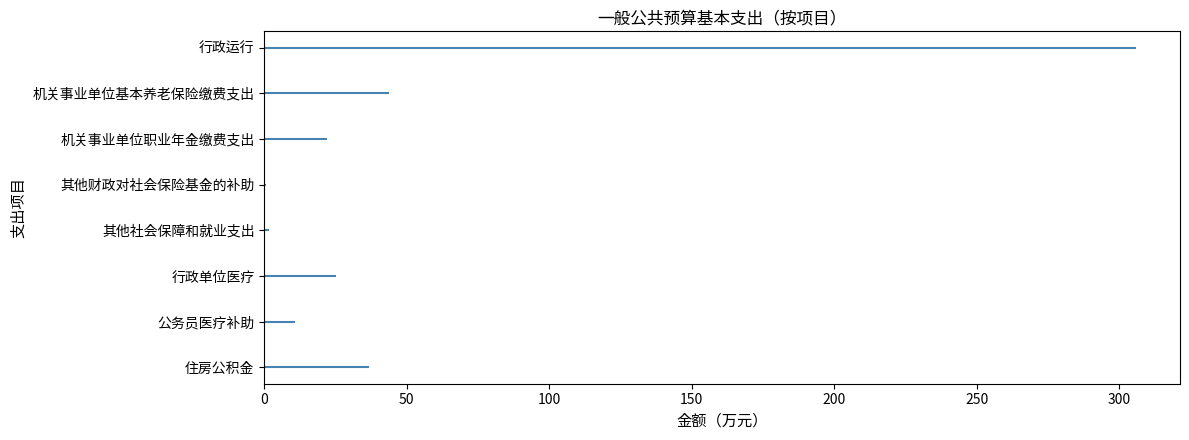

True or false: the data shows 43.7 at 机关事业单位基本养老保险缴费支出.

True